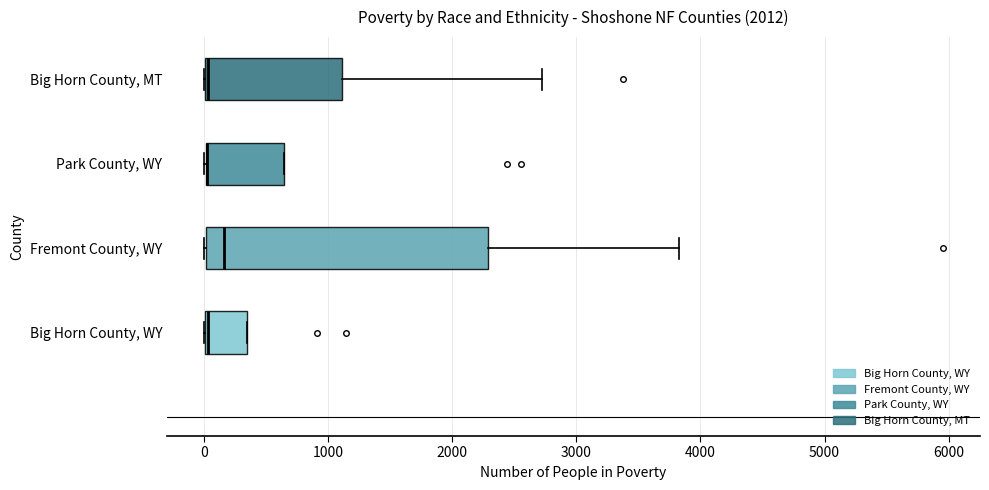

Reading bottom to top, transcribe this box plot: for each box, give where its median line is, the range the box spans, and where its two whiskers end, as read against the x-axis. The values are not printed on the chart, so give them approximately, as read against the axis.

Big Horn County, WY: median 0, box 0 to 300, whiskers 0 to 300
Fremont County, WY: median 200, box 0 to 2300, whiskers 0 to 3800
Park County, WY: median 0 (drawn on the box's left edge), box 0 to 600, whiskers 0 to 600
Big Horn County, MT: median 0 (drawn on the box's left edge), box 0 to 1100, whiskers 0 to 2700